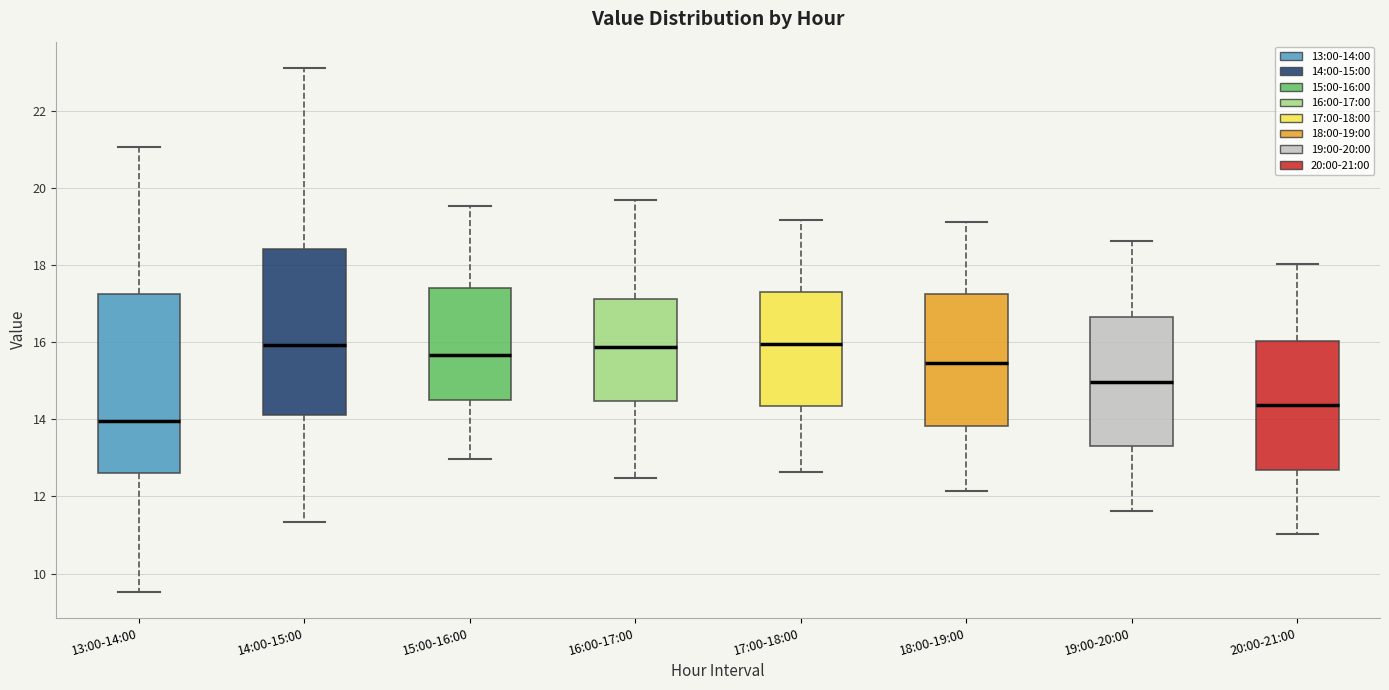

Where is the lower edge of the box for 16:00-17:00 on the y-axis? The values are not printed on the chart, so give them approximately, as read against the axis.

14.4